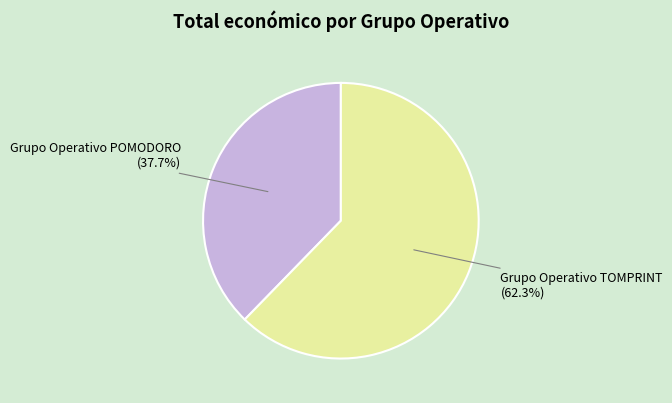

True or false: Grupo Operativo POMODORO accounts for 47% of the total.

False